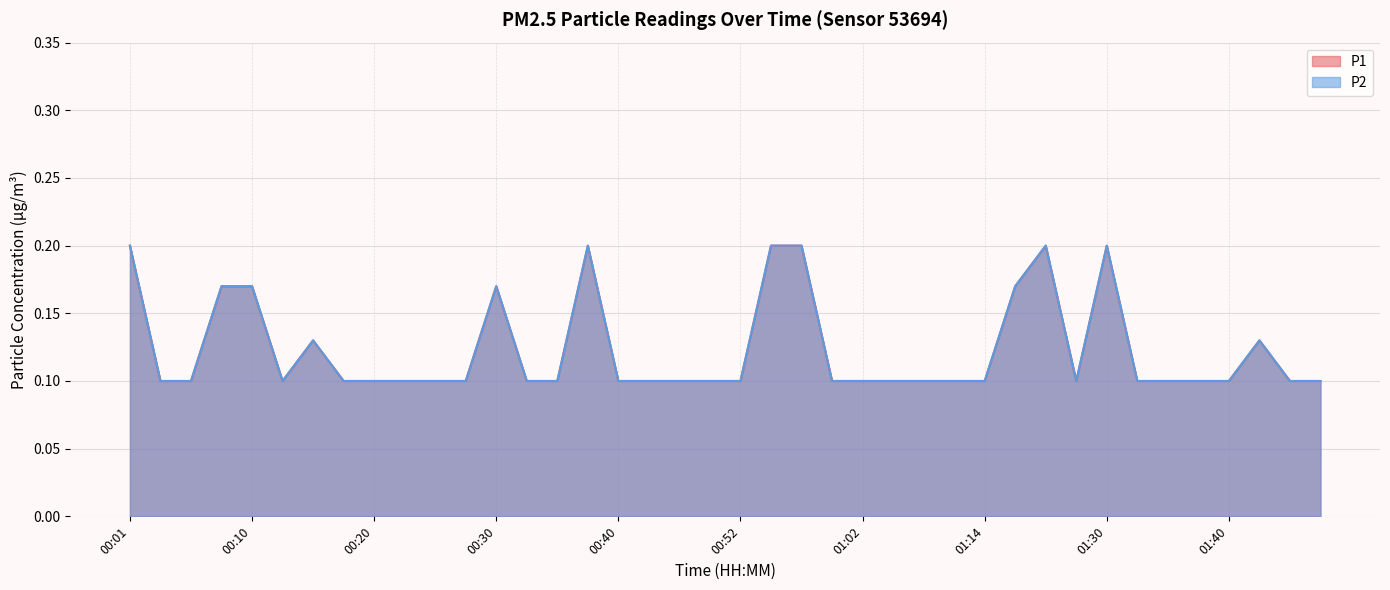

Which series has the largest total across all categories?

P1